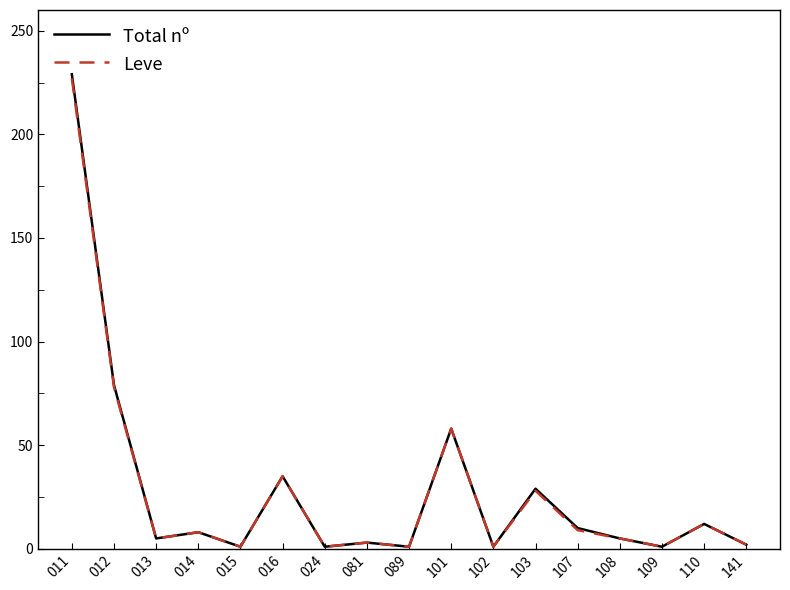

What is the average value of the Leve series?

28